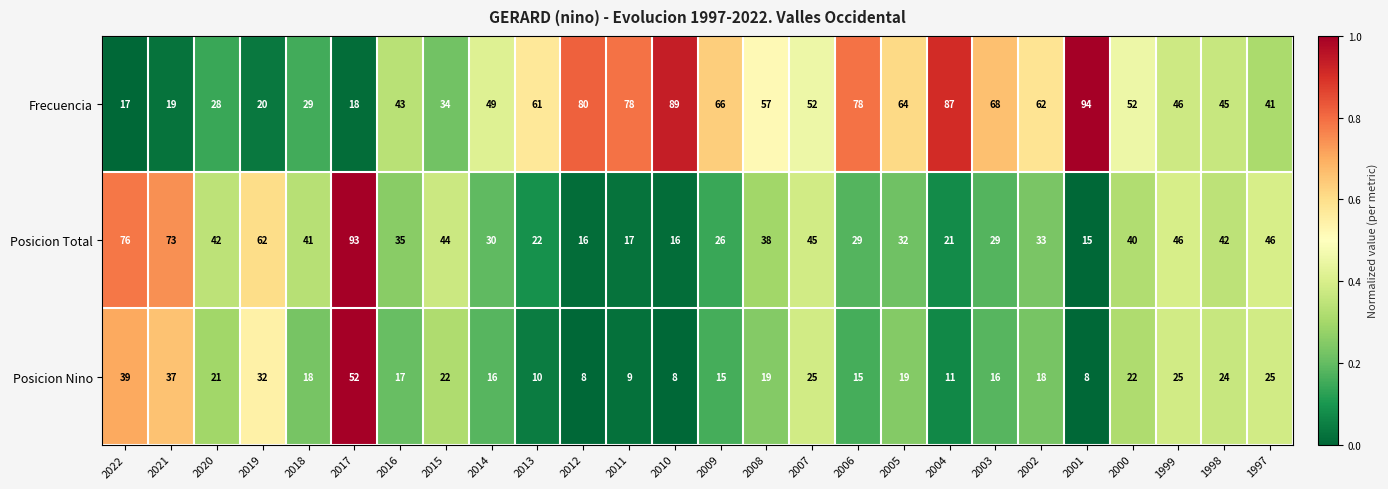

What is the difference between the maximum and minimum values in the Posicion Nino series?

44